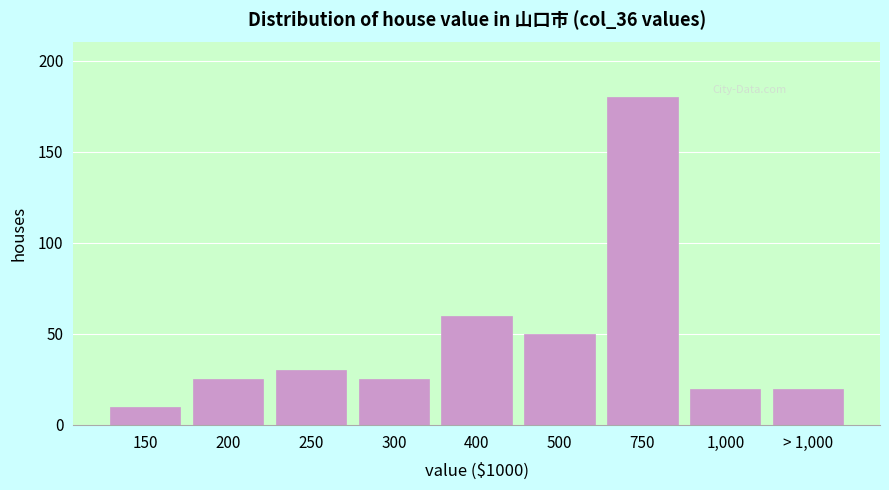

Reading left to right, extract all data points from this chart.

150=10	200=25	250=30	300=25	400=60	500=50	750=180	1,000=20	> 1,000=20